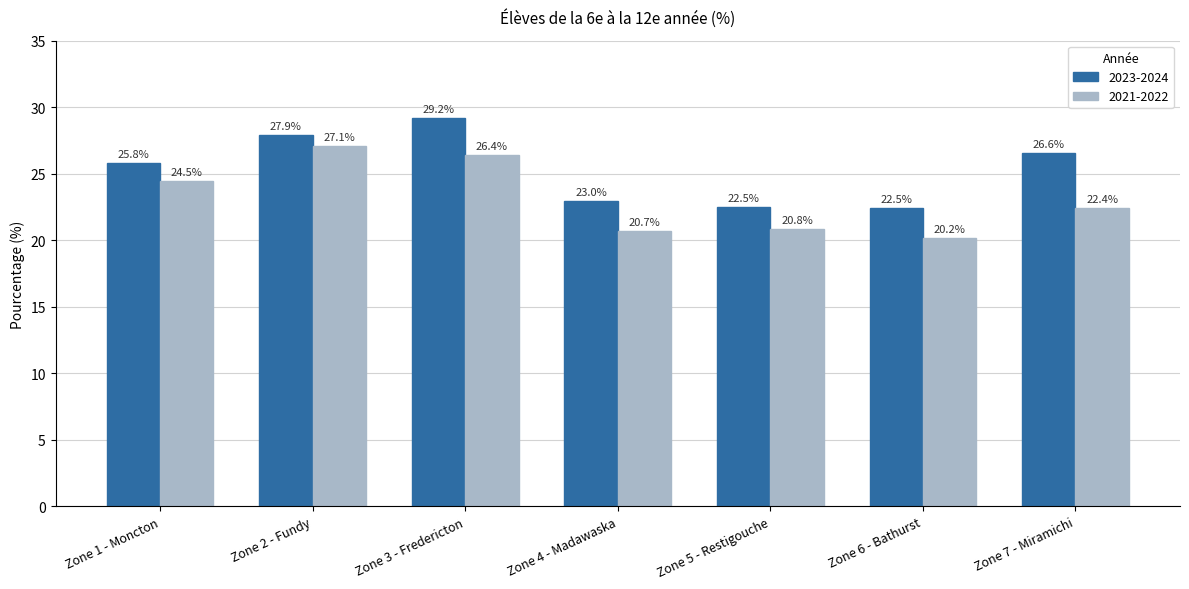

What is the sum of the 2023-2024 values at Zone 2 - Fundy and Zone 5 - Restigouche?

50.4